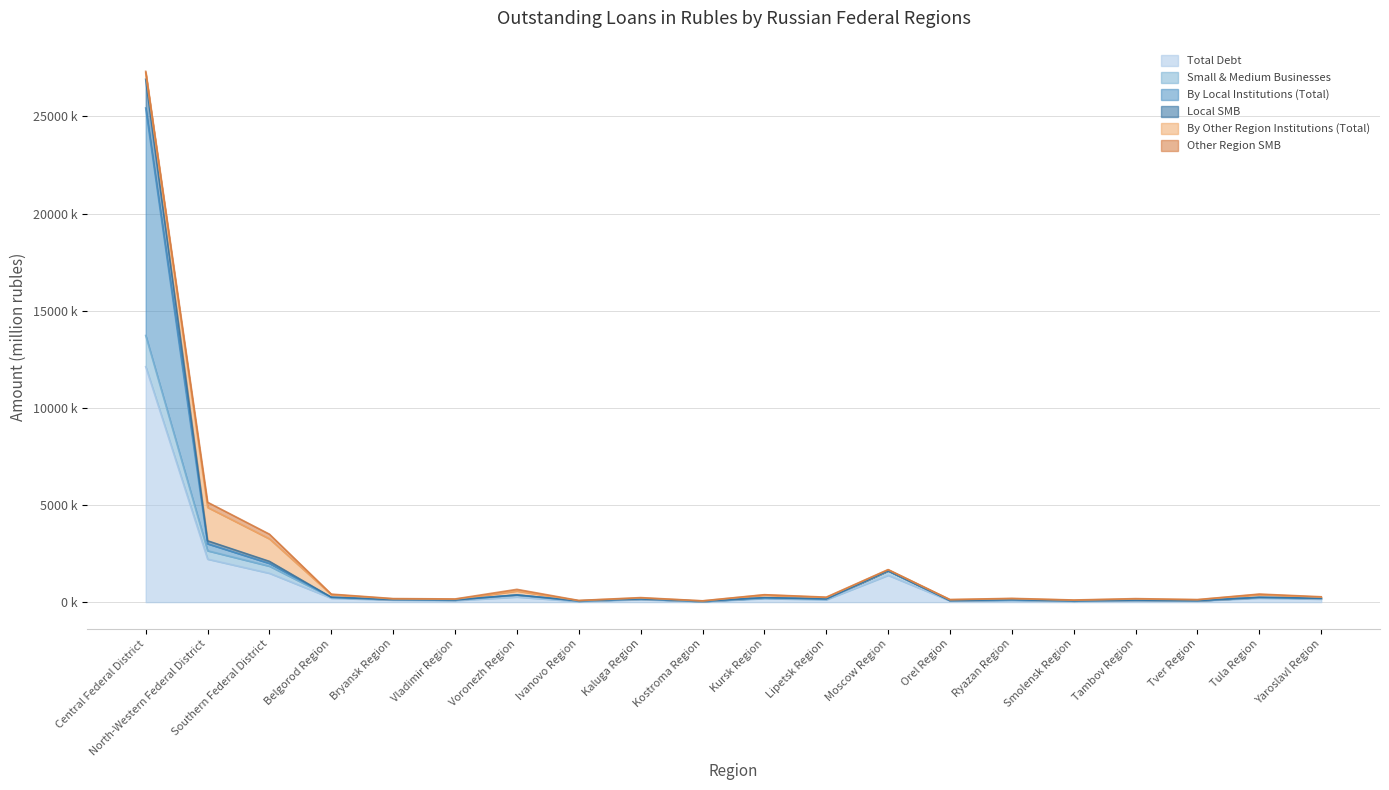

Where is the first local maximum for Total Debt?

Voronezh Region